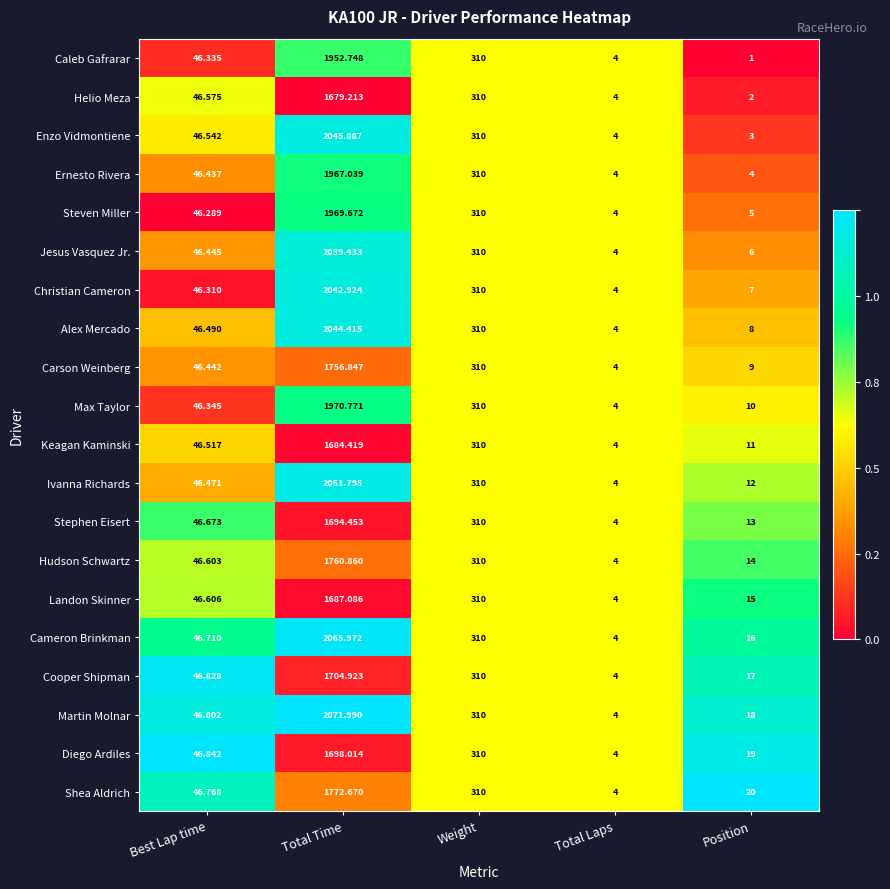

At which category is the sum across all series the highest?

Total Time